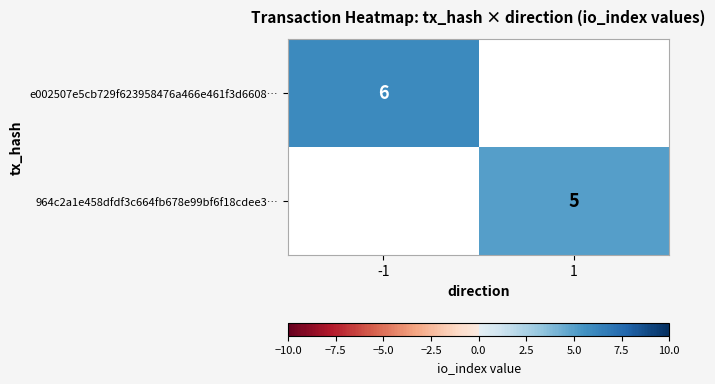

Which label corresponds to the smallest value in the chart?

1